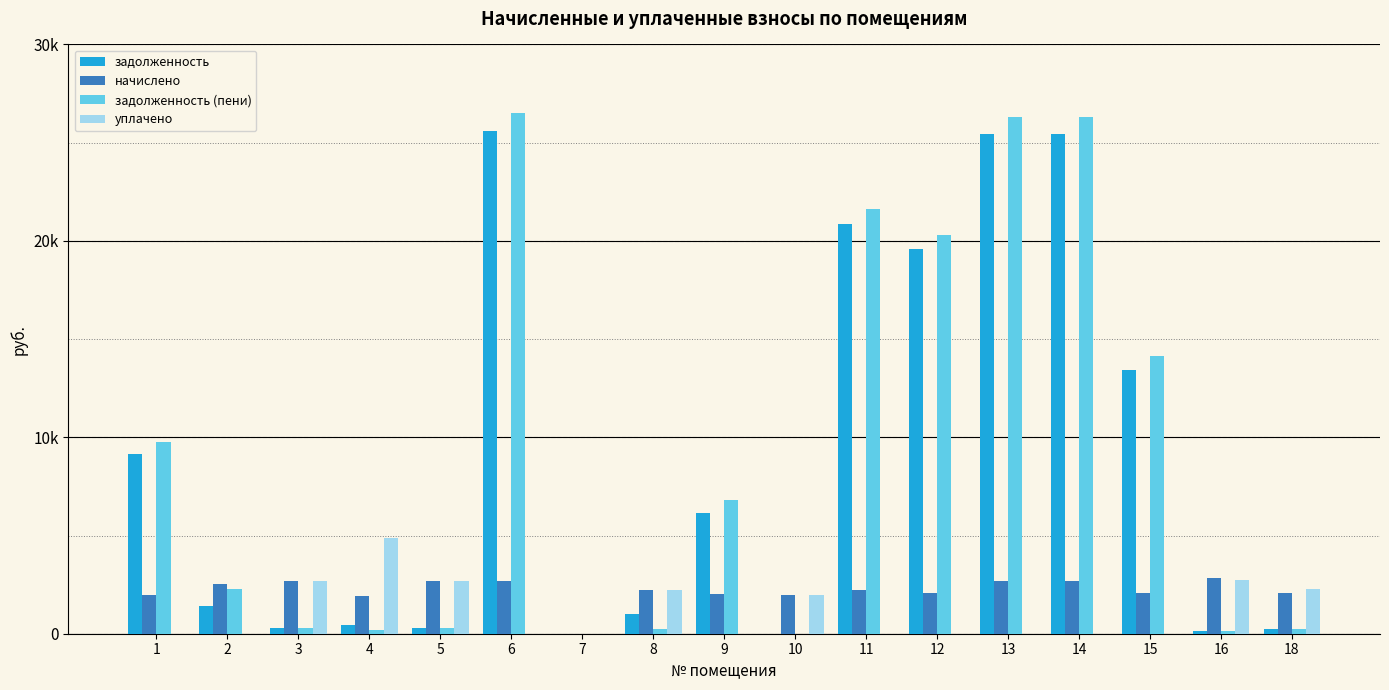

The value of задолженность (пени) at 1 is 4623.1. True or false?

False